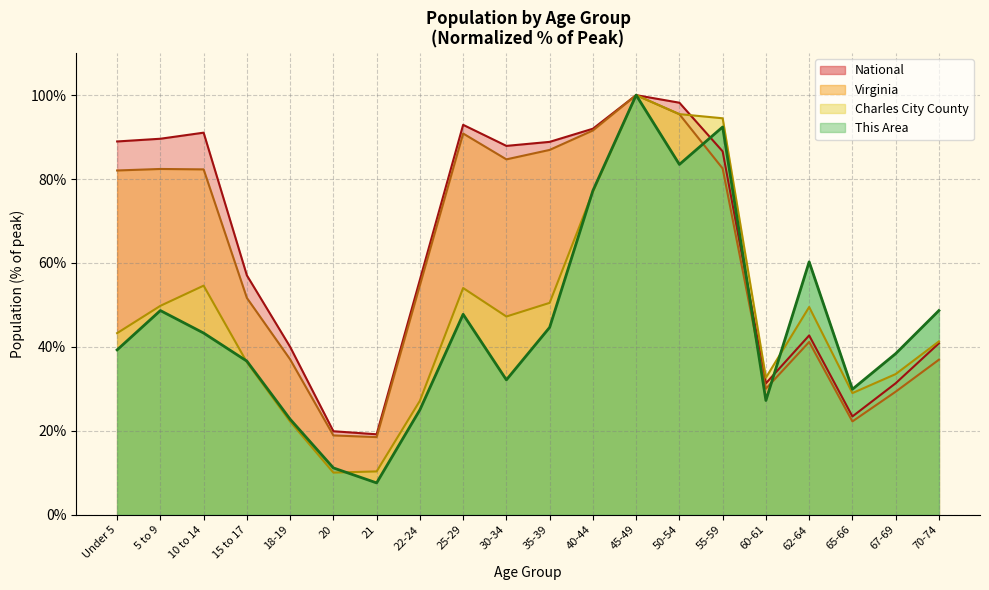

Where is Virginia nearest to the value 59?

22-24